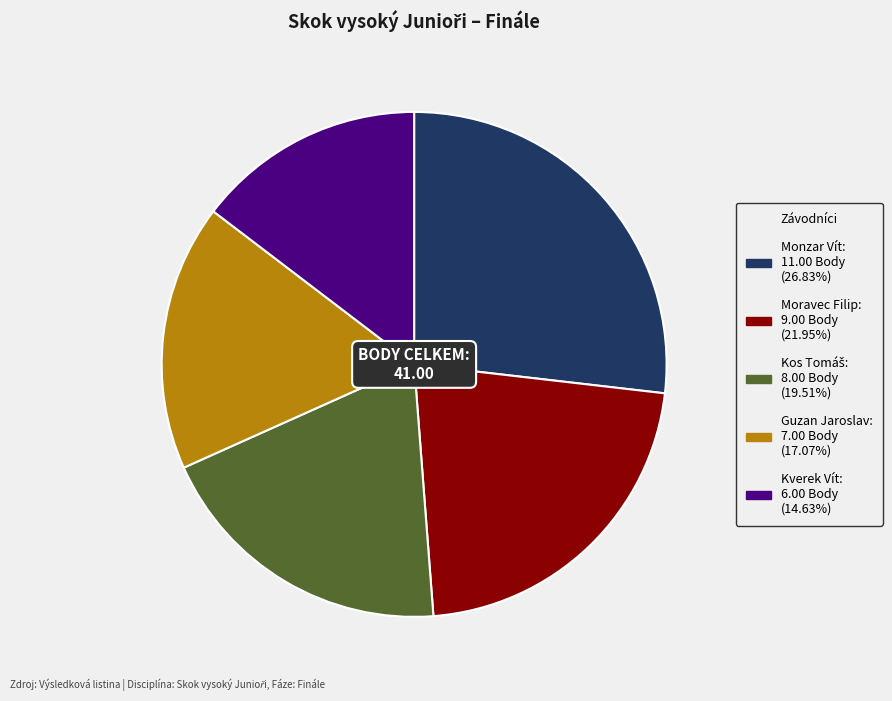

Approximately how many times larger is the value at Kverek Vít compared to Guzan Jaroslav?

0.9